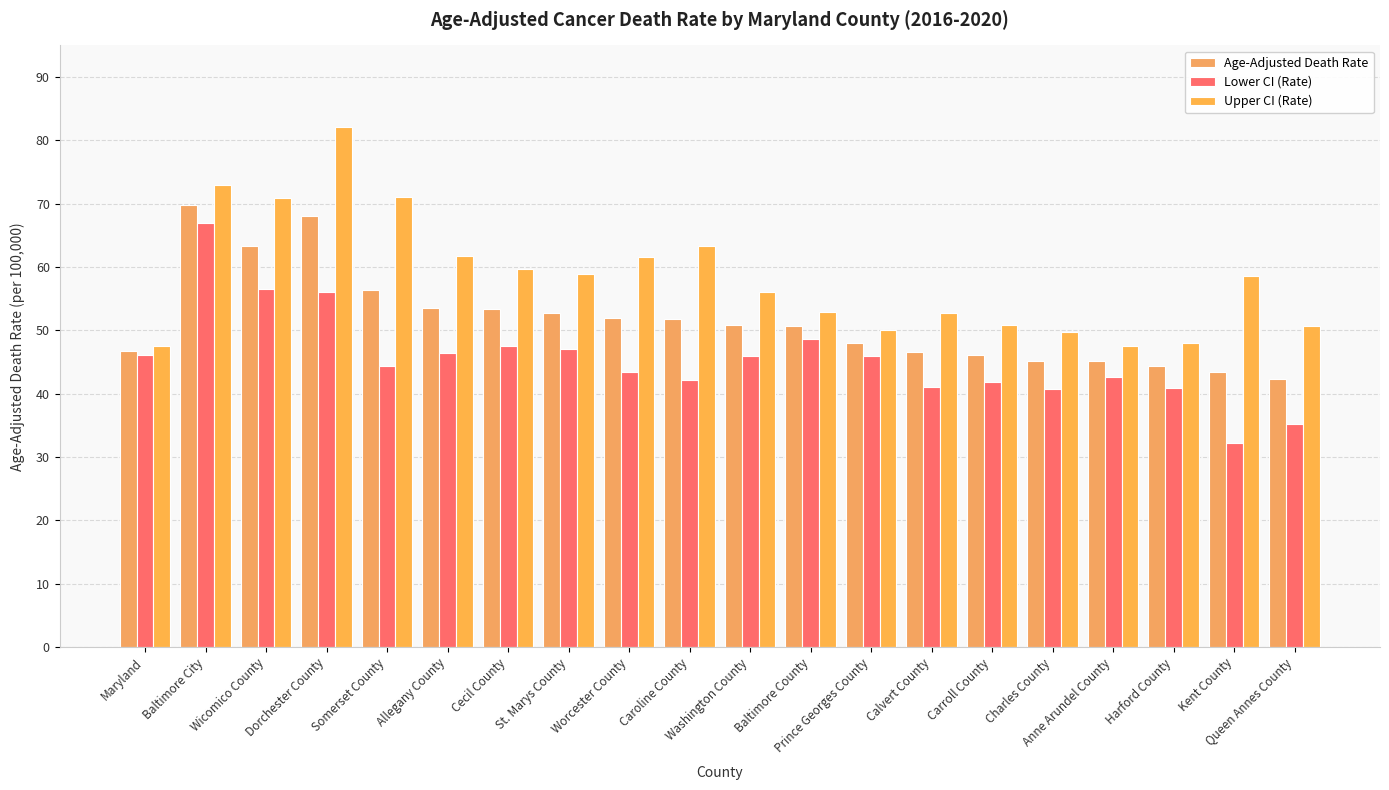

How many distinct data groups are displayed?

3